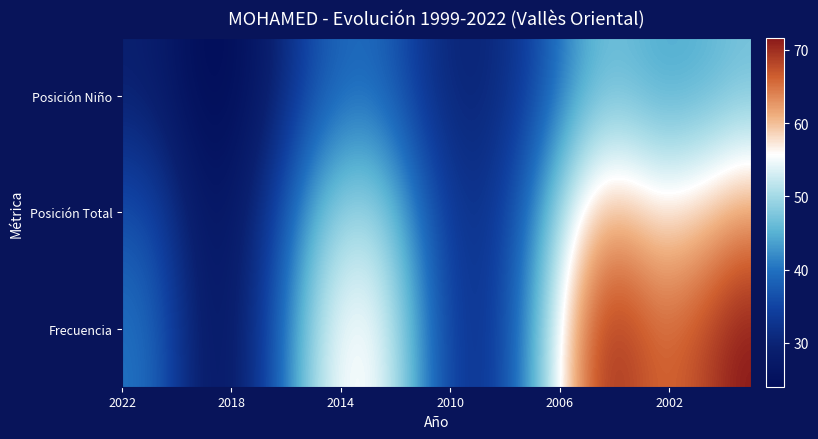

What is the greatest value displayed?

71.6